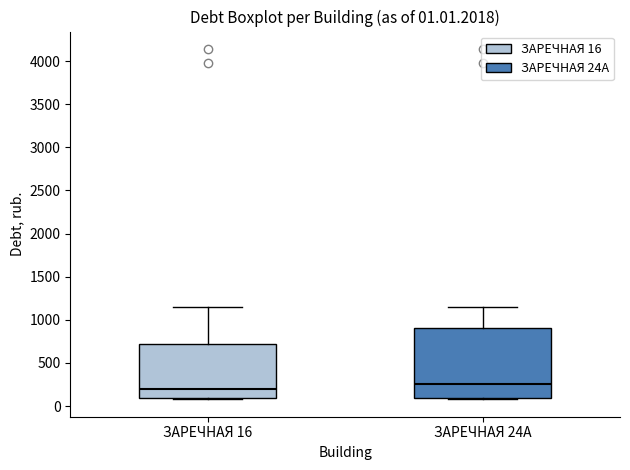

Comparing the boxes themselves (not the whiskers), which one is the tallest?

ЗАРЕЧНАЯ 24А